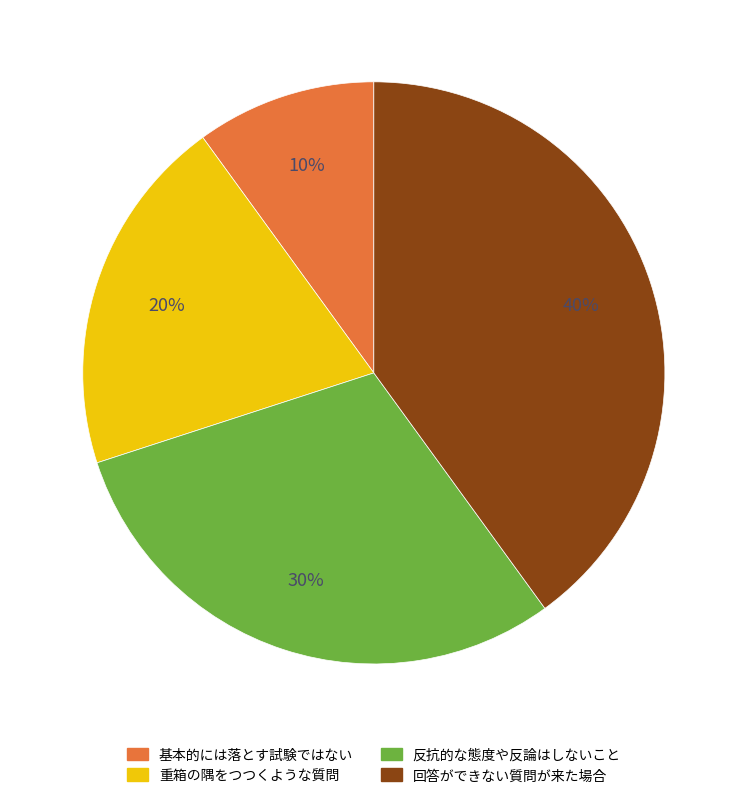

Which slice is the largest?

回答ができない質問が来た場合